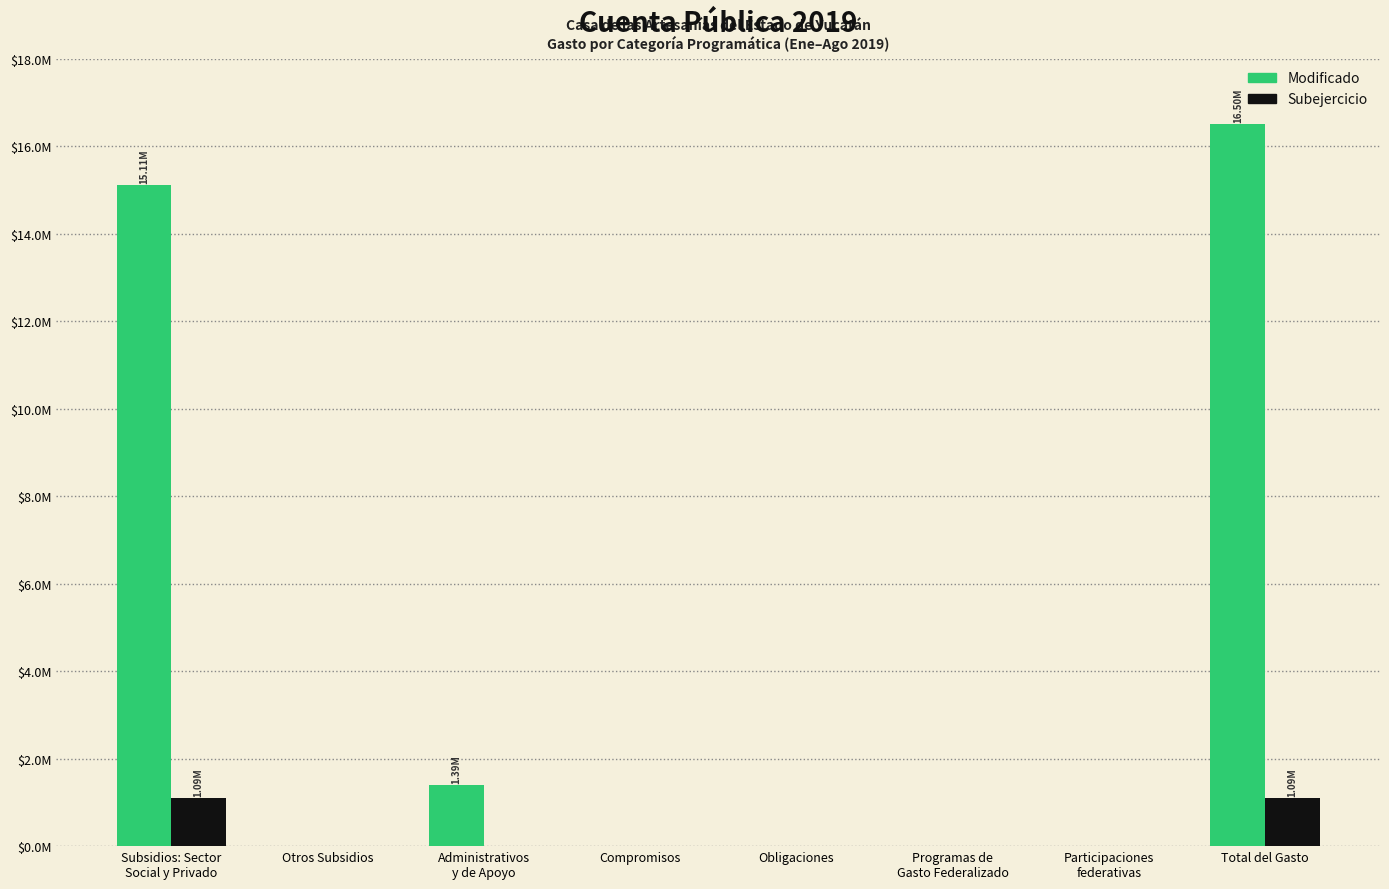

Reading left to right, what are all the values shown in this chart?

Modificado: 15112525.1	0.0	1387973.5	0.0	0.0	0.0	0.0	16500498.6
Subejercicio: 1091672.9	0.0	0.0	0.0	0.0	0.0	0.0	1091672.9